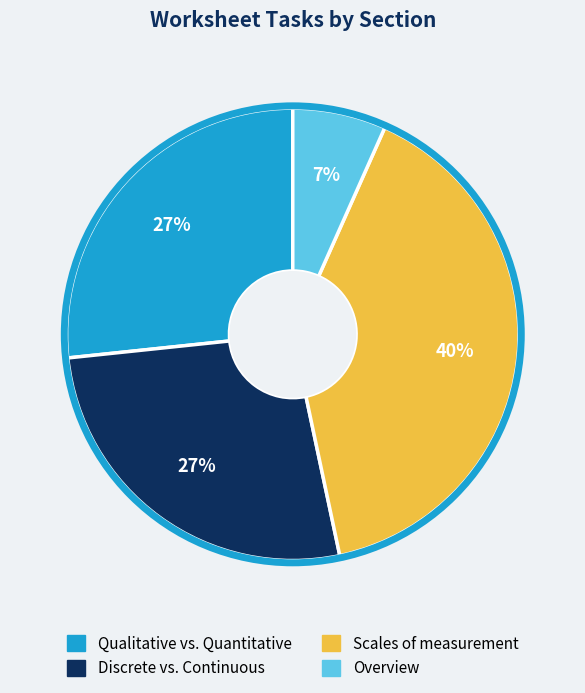

To the nearest percent, what is the average slice percentage?

25%